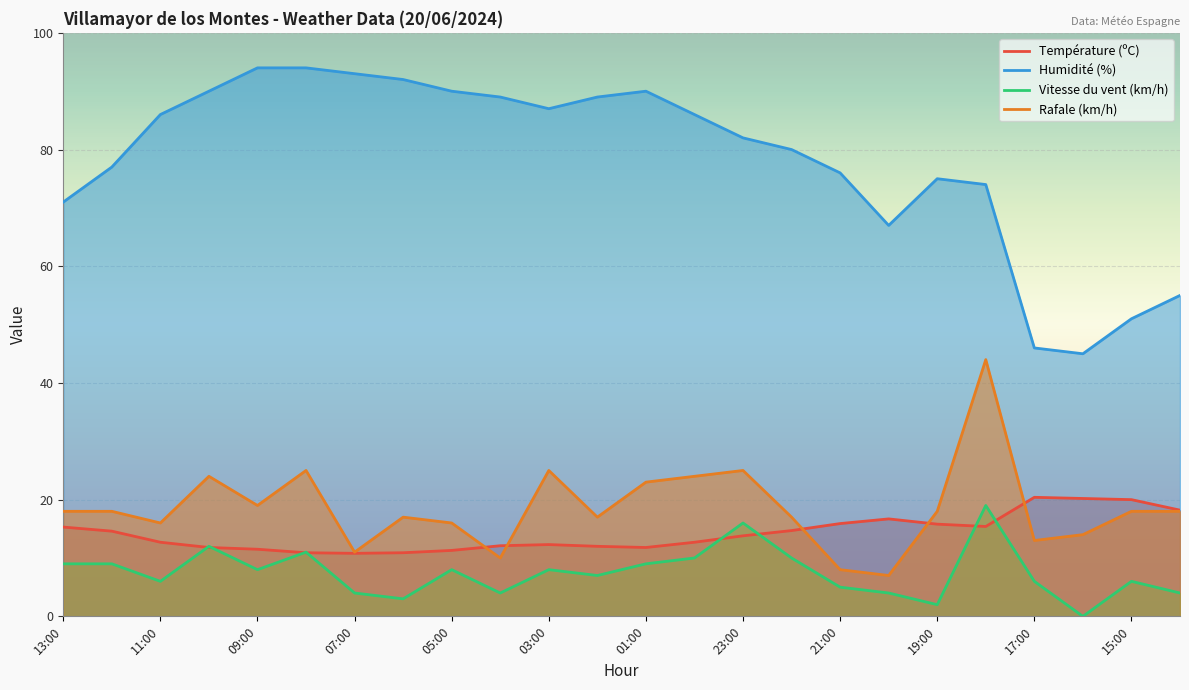

How many data points does each series have?

24